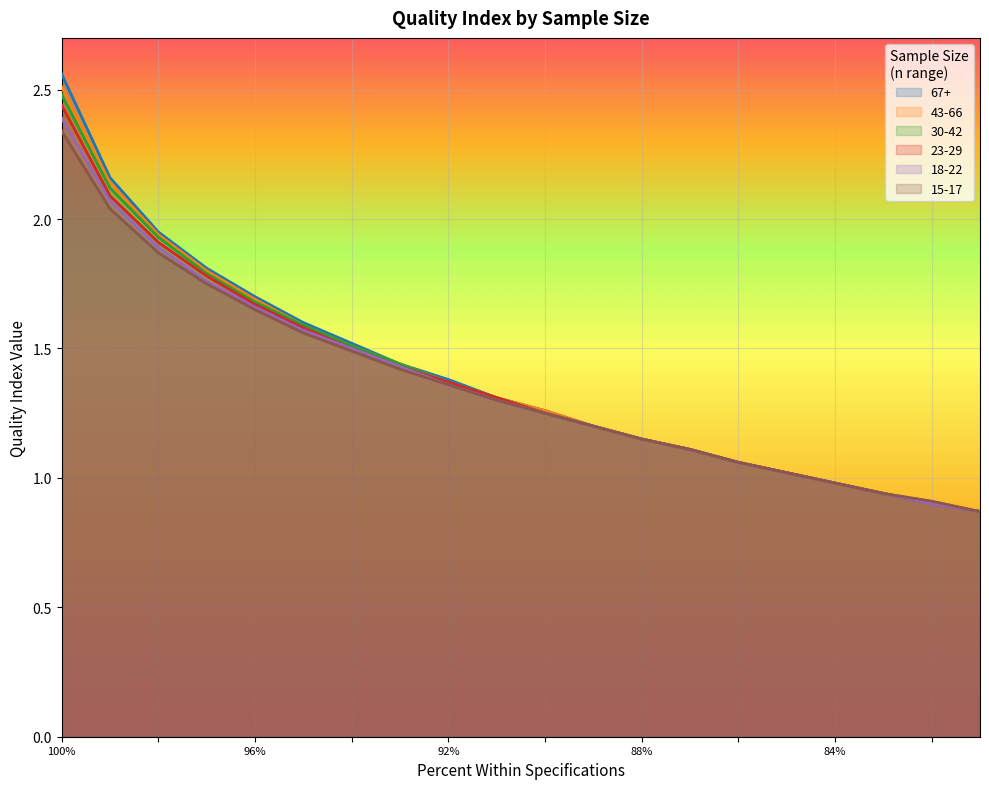

What is the average value of the 23-29 series?

1.4